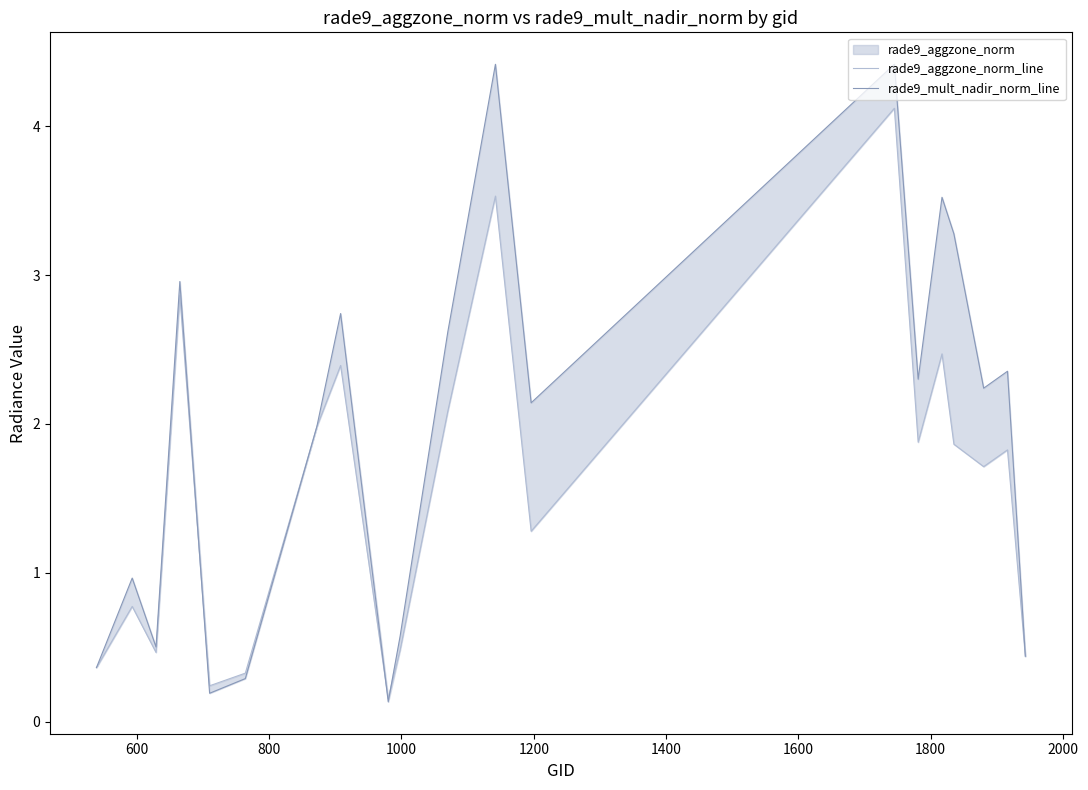

What is the total value across all series at 1800?

5.1